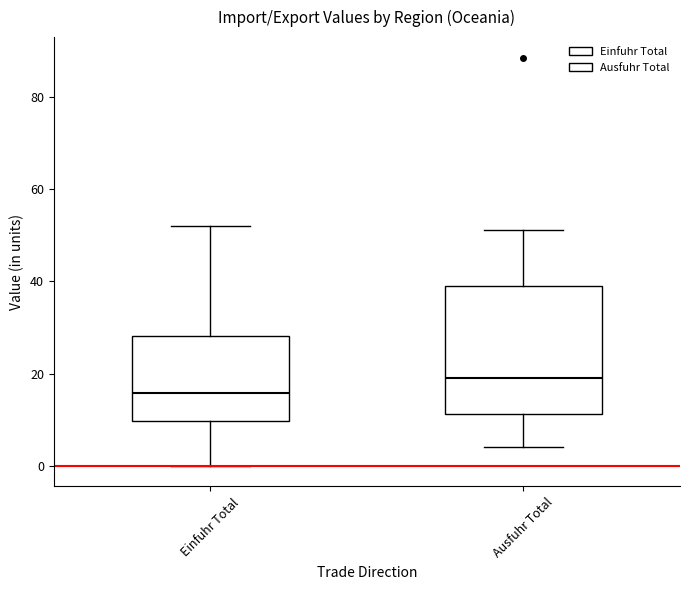

Reading left to right, transcribe this box plot: for each box, give where its median line is, the range the box spans, and where its two whiskers end, as read against the y-axis. The values are not printed on the chart, so give them approximately, as read against the axis.

Einfuhr Total: median 16, box 10 to 28, whiskers 0 to 52
Ausfuhr Total: median 20, box 12 to 38, whiskers 4 to 52